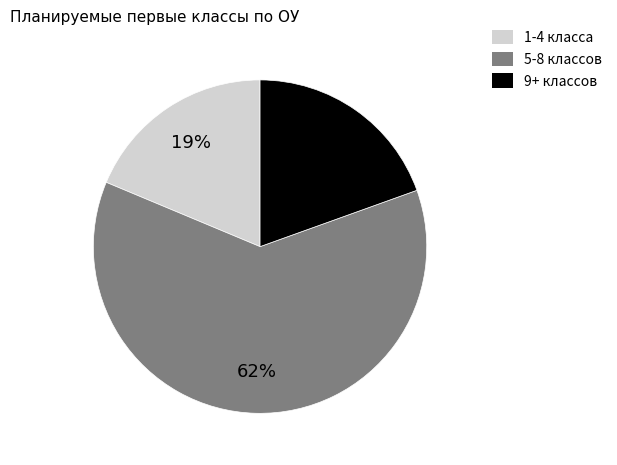

To the nearest percent, what portion does 1-4 класса represent?

19%